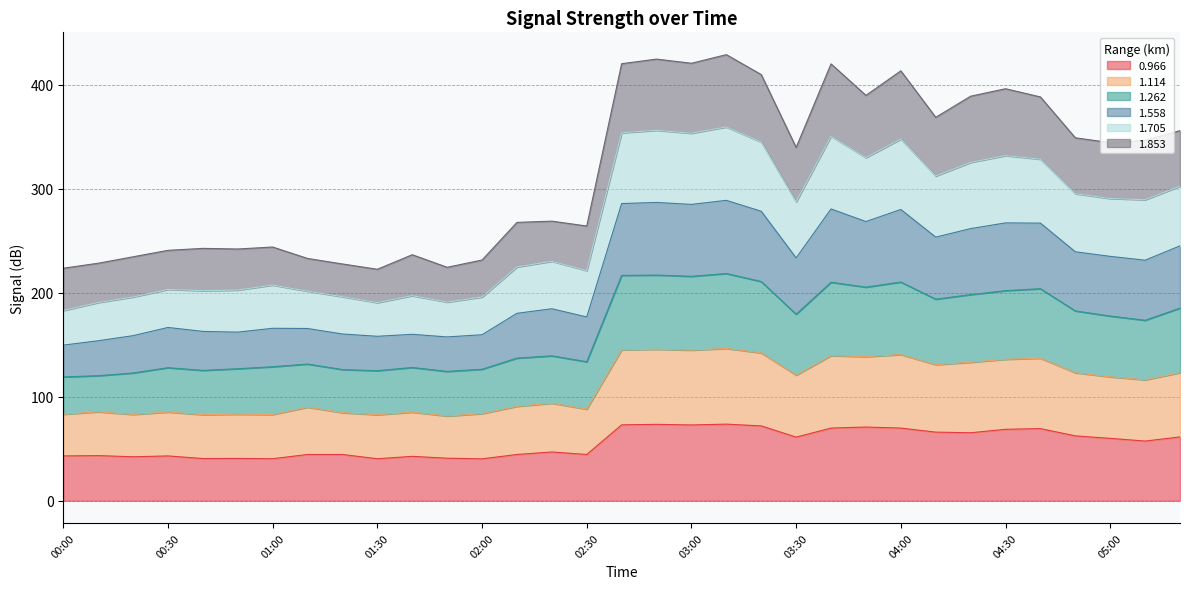

What is the highest value of the 0.966 series?

73.7